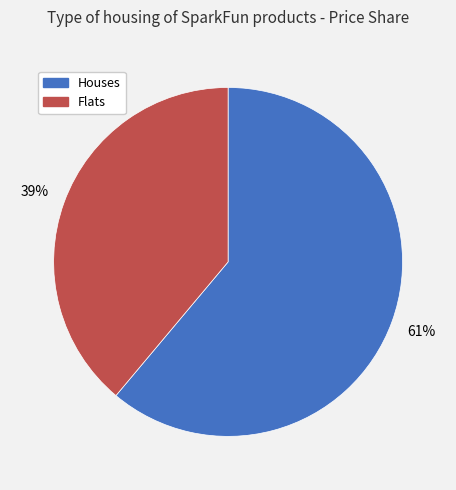

To the nearest percent, what is the average slice percentage?

50%